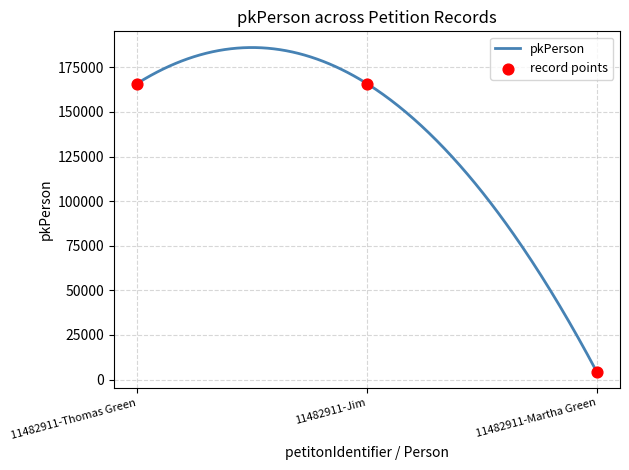

Which has a higher value, 11482911-Jim or 11482911-Martha Green?

11482911-Jim